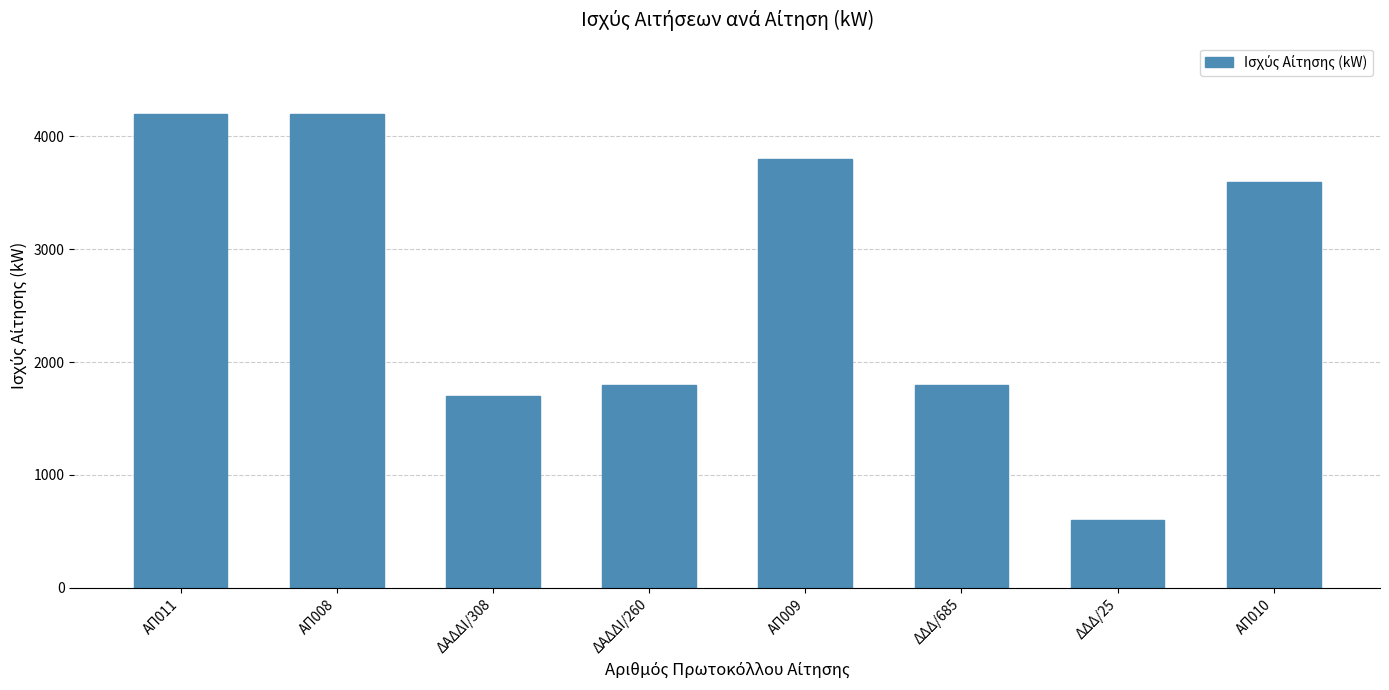

The value at ΑΠ011 is 4200. True or false?

True